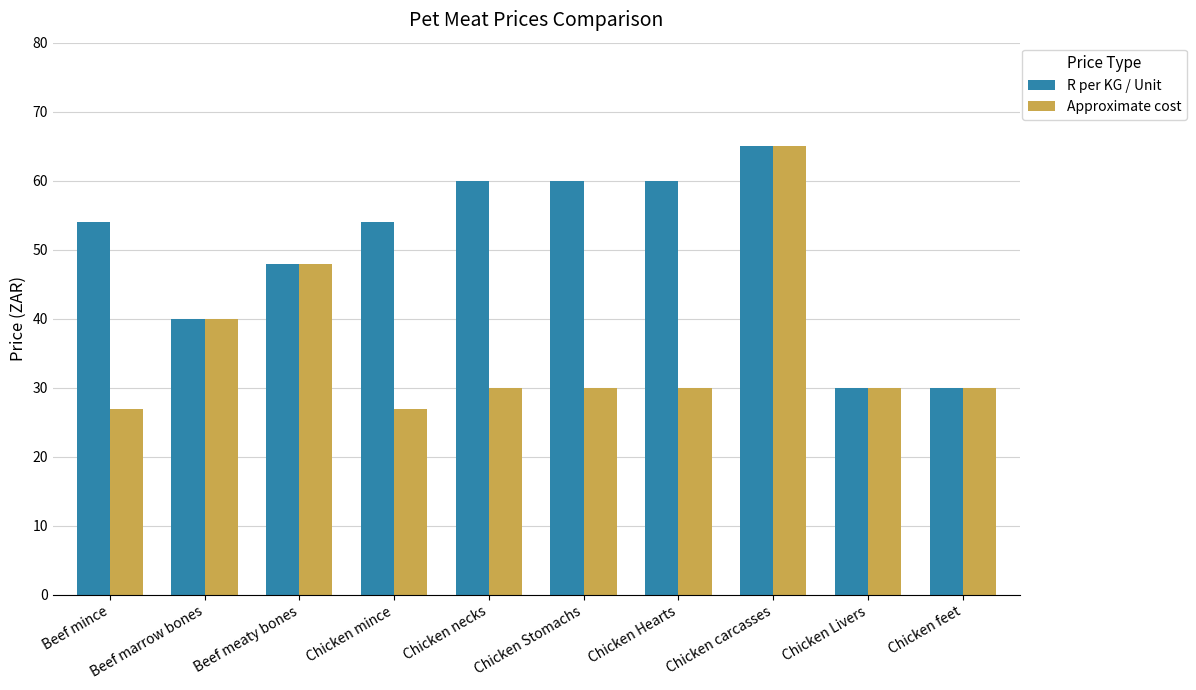

Where is R per KG / Unit nearest to the value 47?

Beef meaty bones